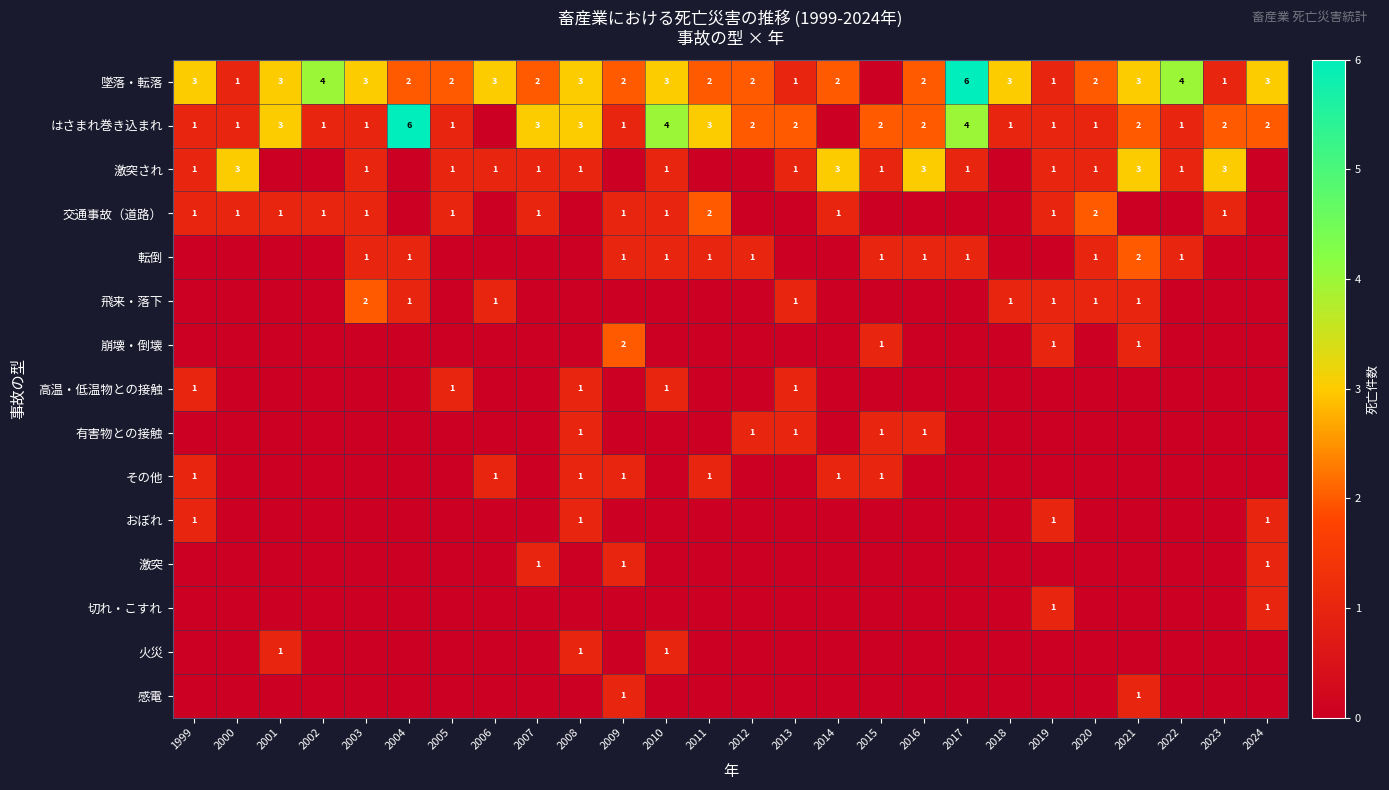

How many distinct data groups are displayed?

15